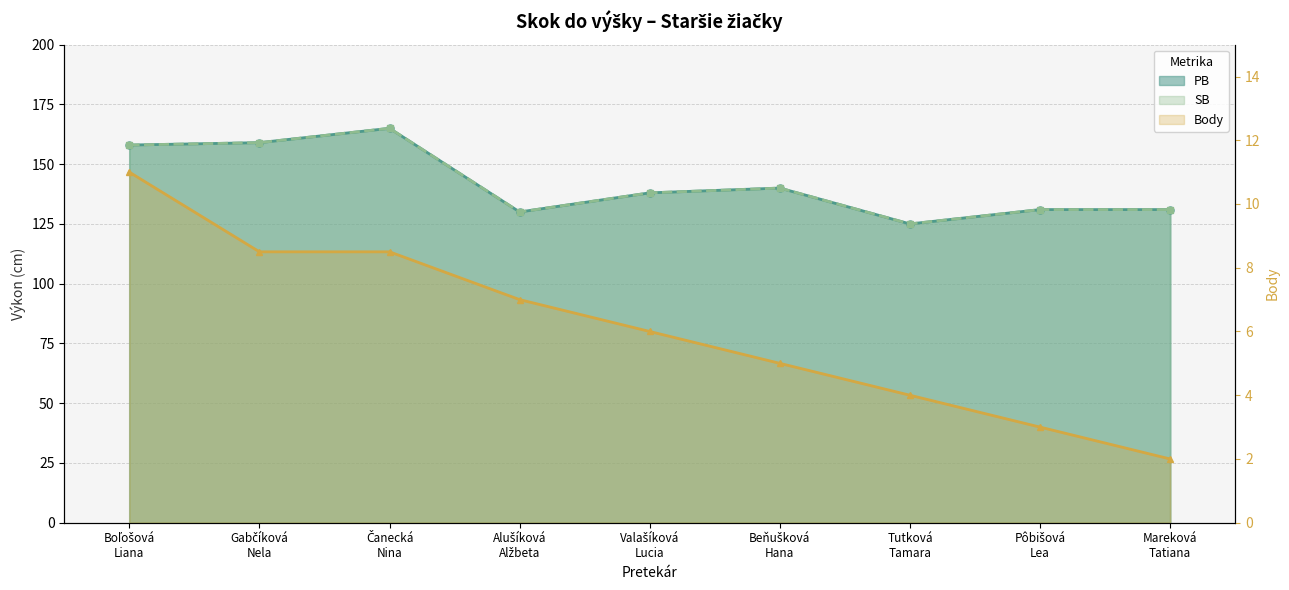

Rank the series by their maximum value, from highest to lowest.

PB, SB, Body